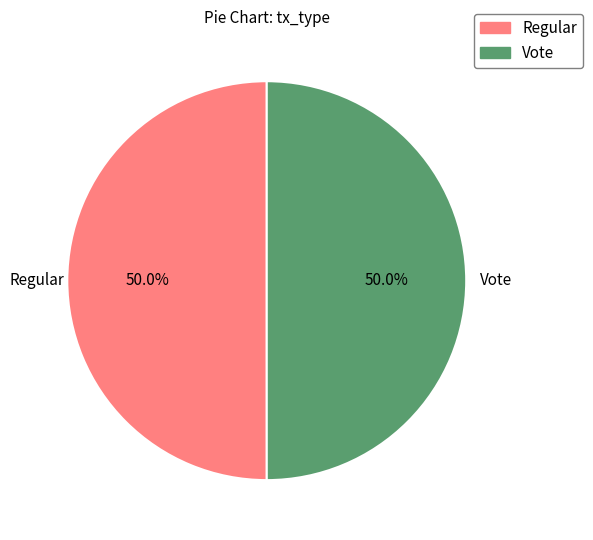

Do Regular and Vote together represent more than half of the pie?

Yes